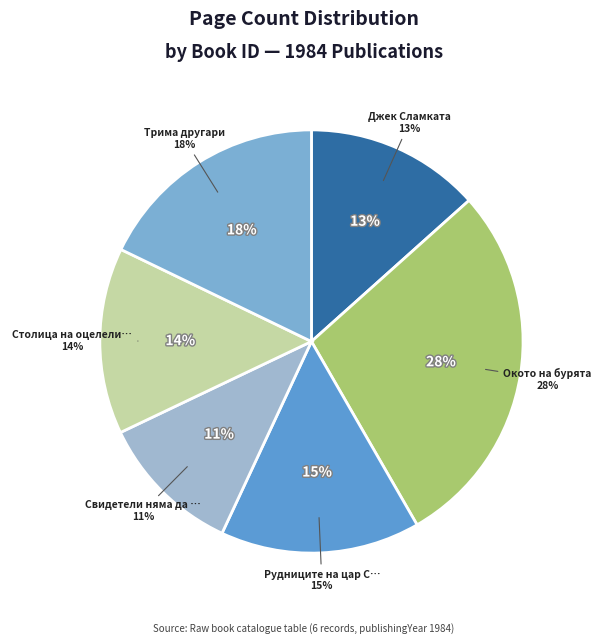

To the nearest percent, what portion does 6299 represent?

28%